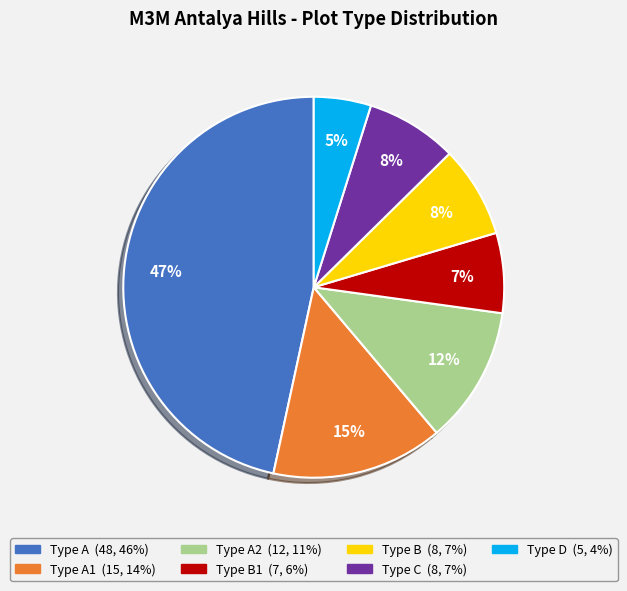

Is there a majority slice in this chart?

No